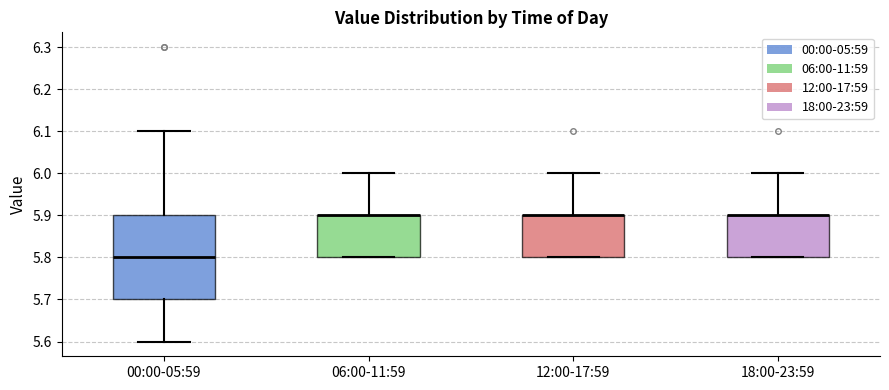

Comparing the boxes themselves (not the whiskers), which one is the tallest?

00:00-05:59